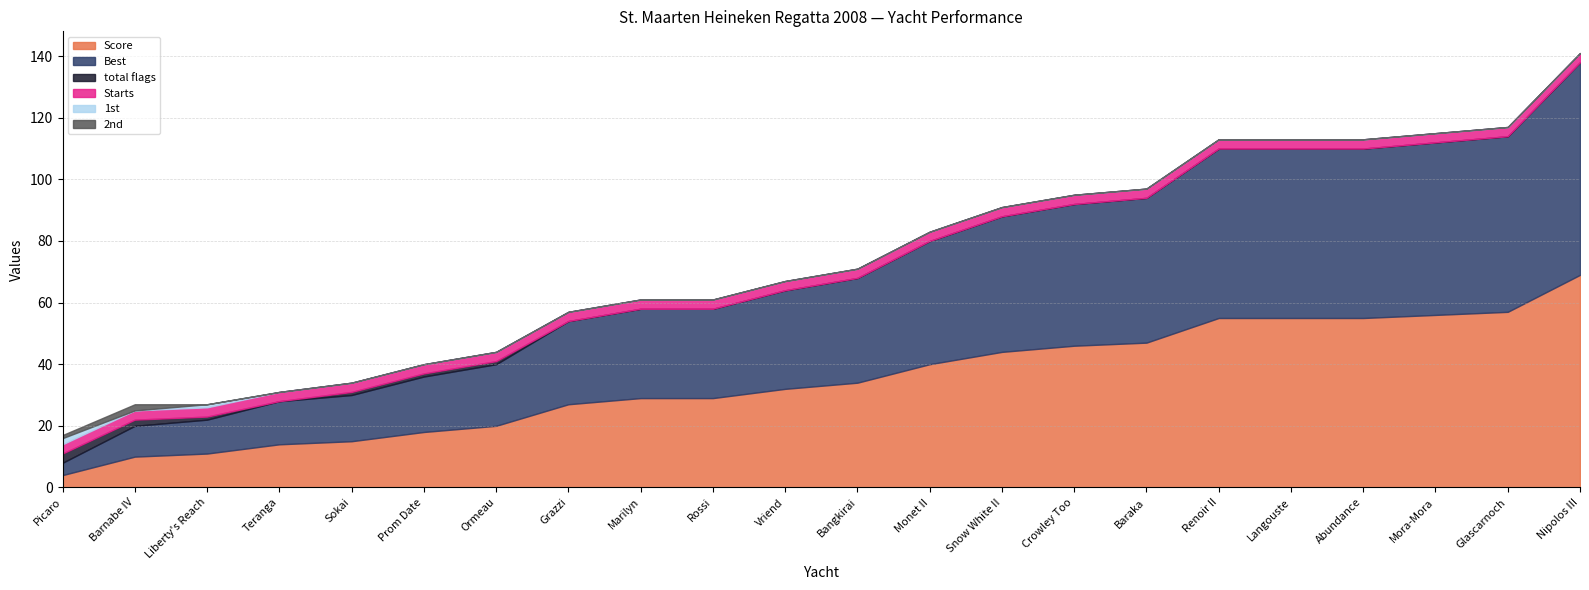

What is the sum of the Score values at Renoir II and Barnabe IV?

65